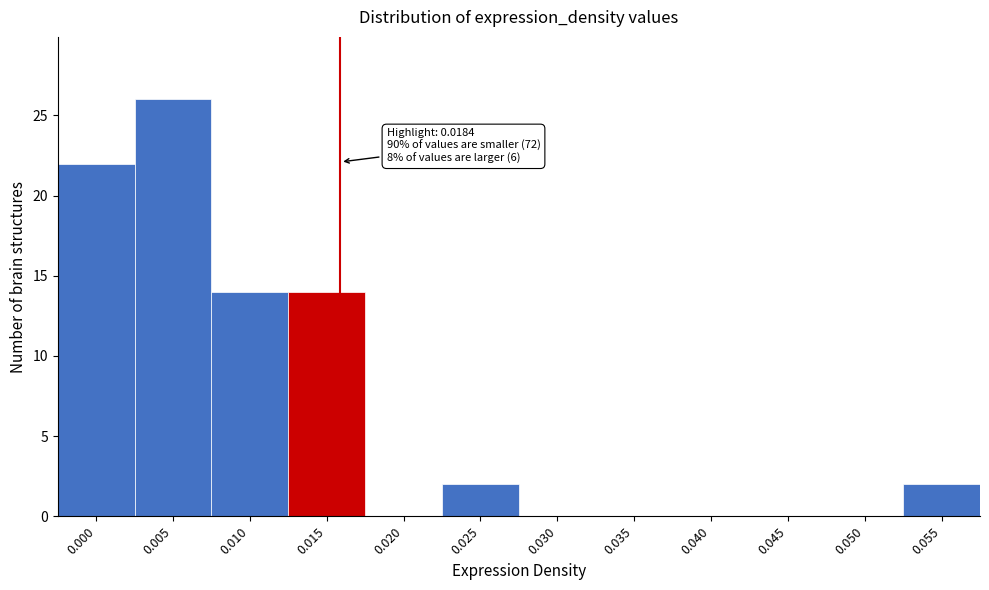

Reading right to left, transcribe all the data shown in this chart.

0.055=2	0.050=0	0.045=0	0.040=0	0.035=0	0.030=0	0.025=2	0.020=0	0.015=14	0.010=14	0.005=26	0.000=22